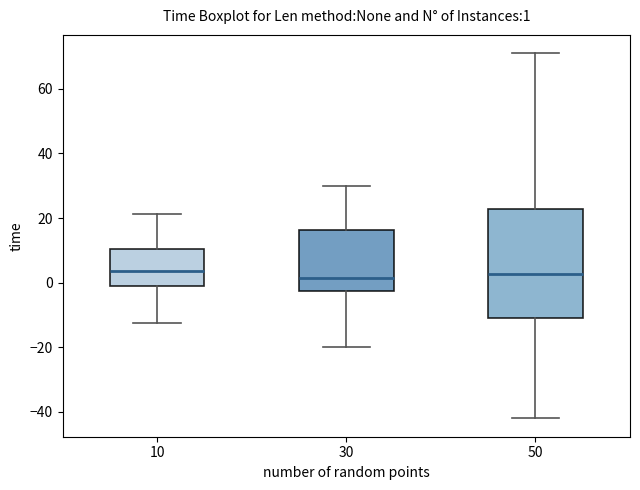

Which box is the tallest, from its lower edge to its upper edge?

50